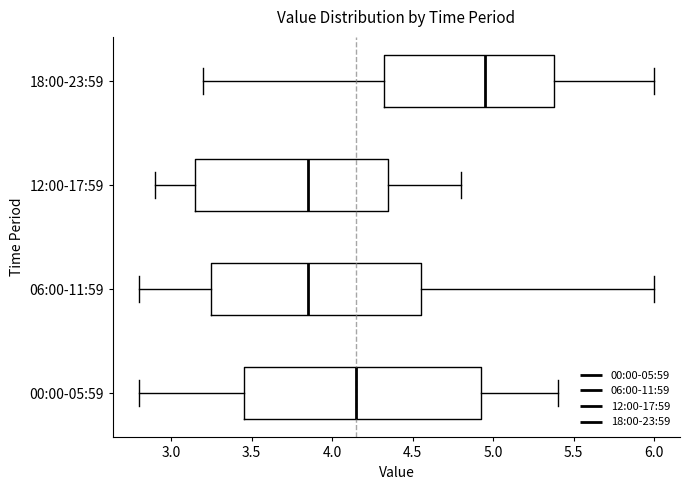

Which box is the widest, from its left edge to its right edge?

00:00-05:59